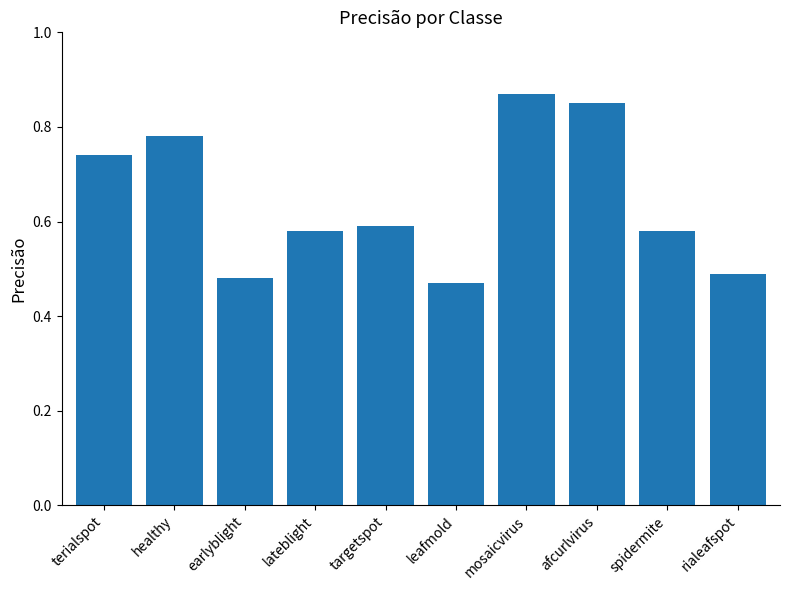

What is the label of the 4th bar from the left?

lateblight